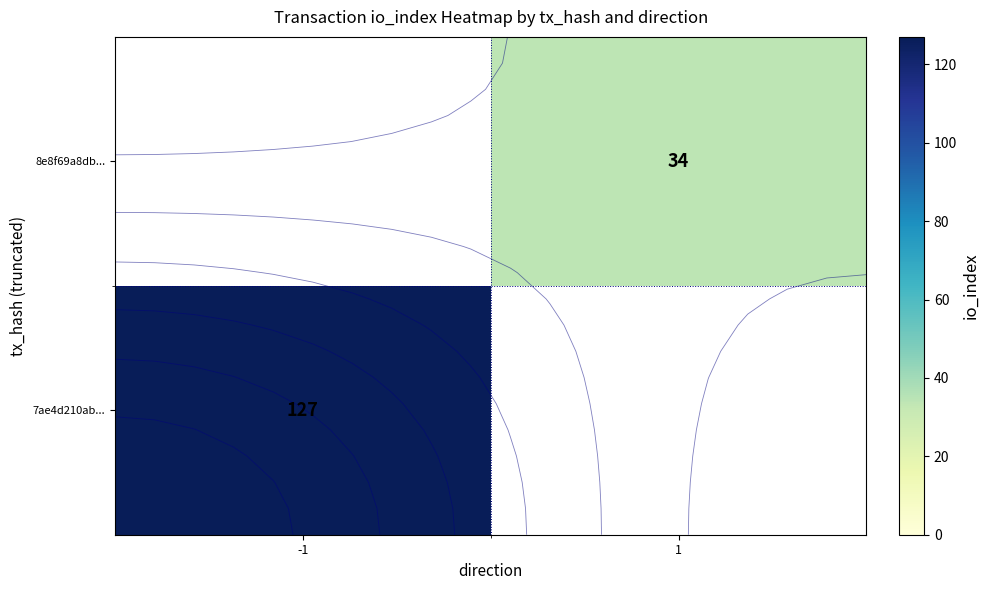

What is the greatest value displayed?

127